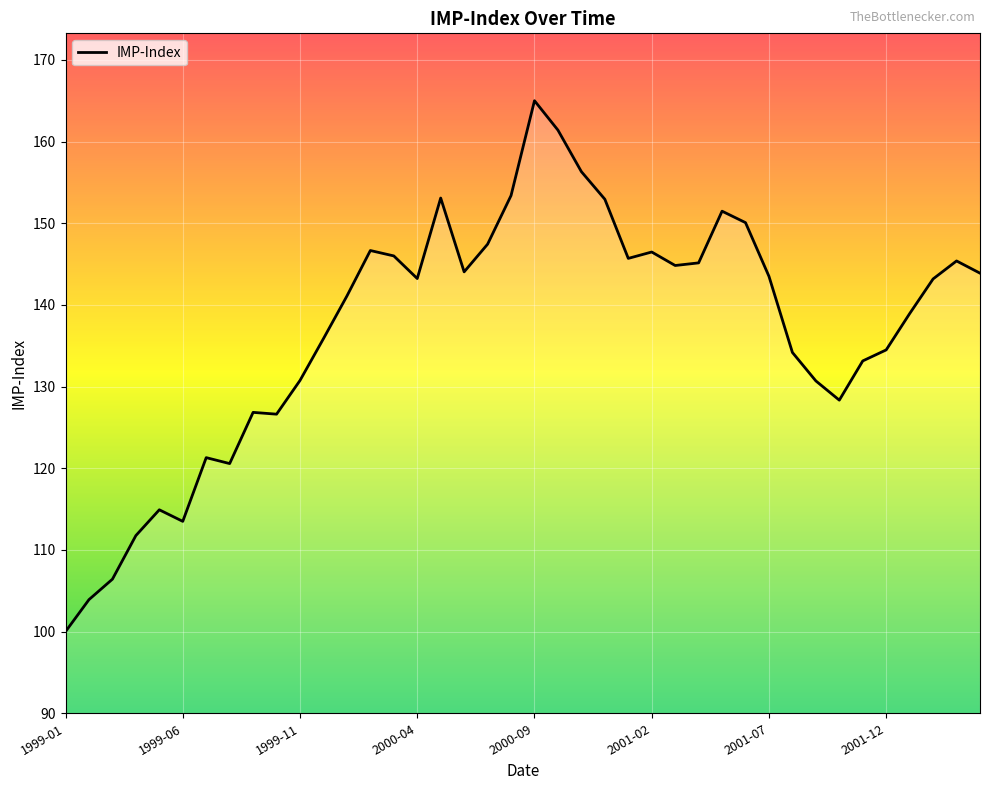

What is the maximum value shown in the chart?

165.0